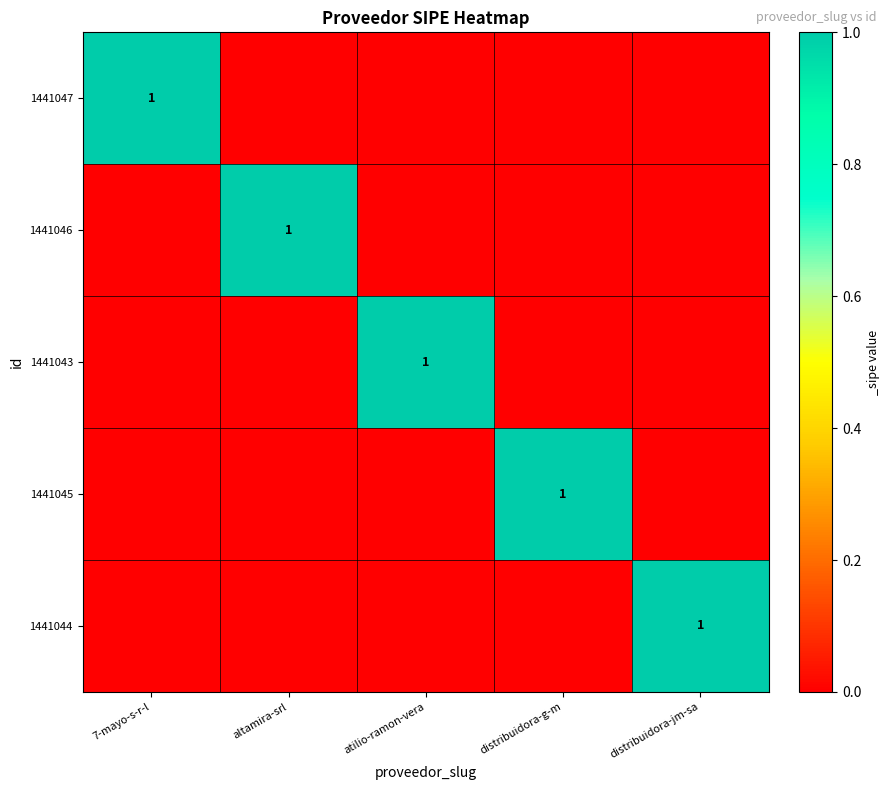

The 1441044 series shows 1 at distribuidora-jm-sa. True or false?

True